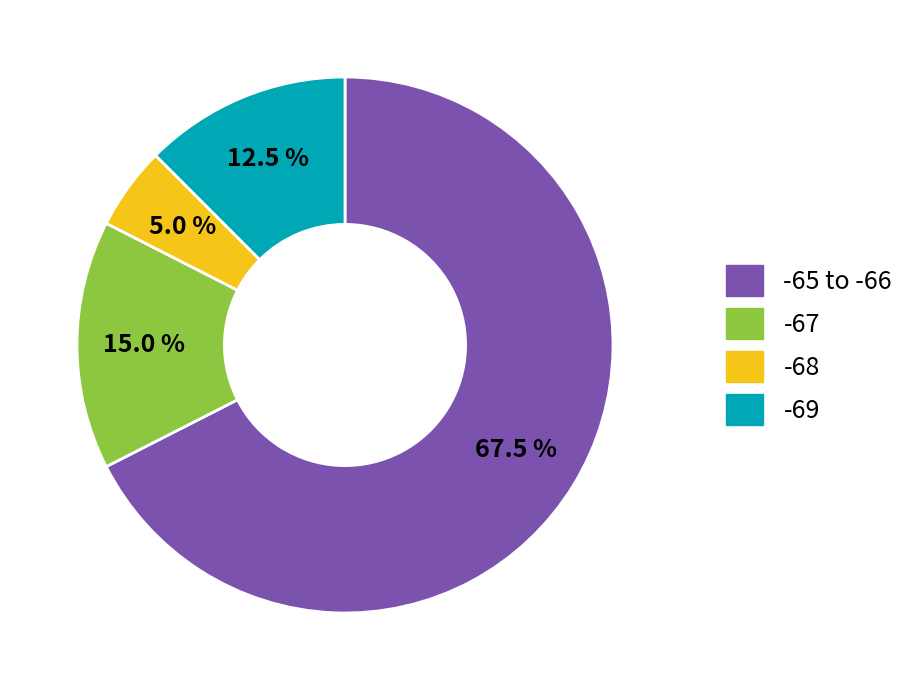

Does any single category account for the majority?

Yes